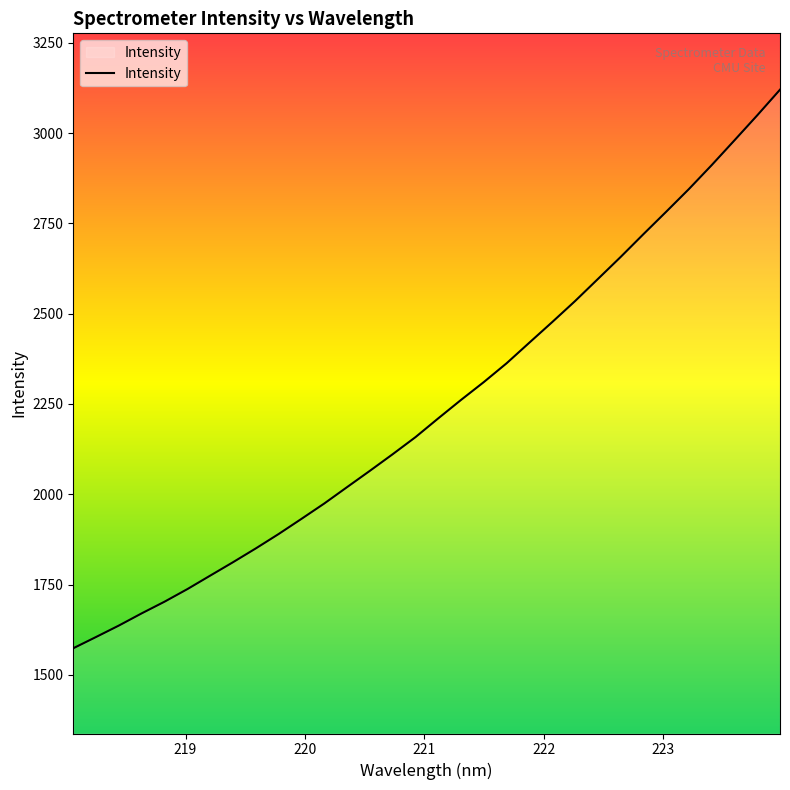

How many values exceed 2210?

16